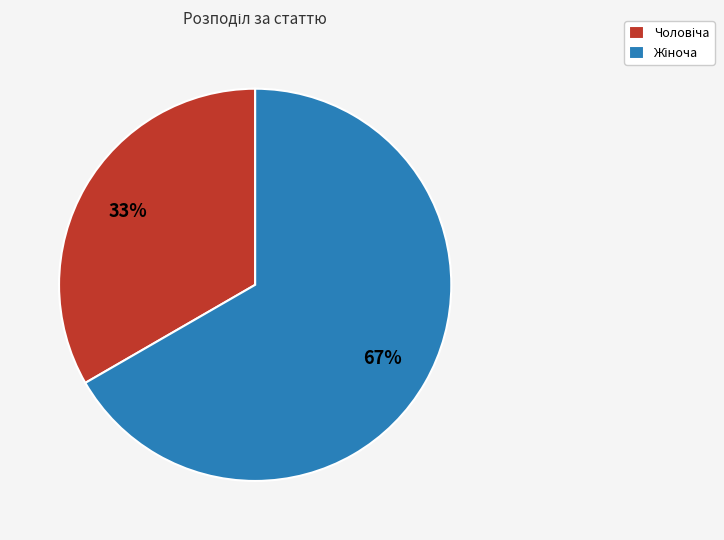

Is there a majority slice in this chart?

Yes